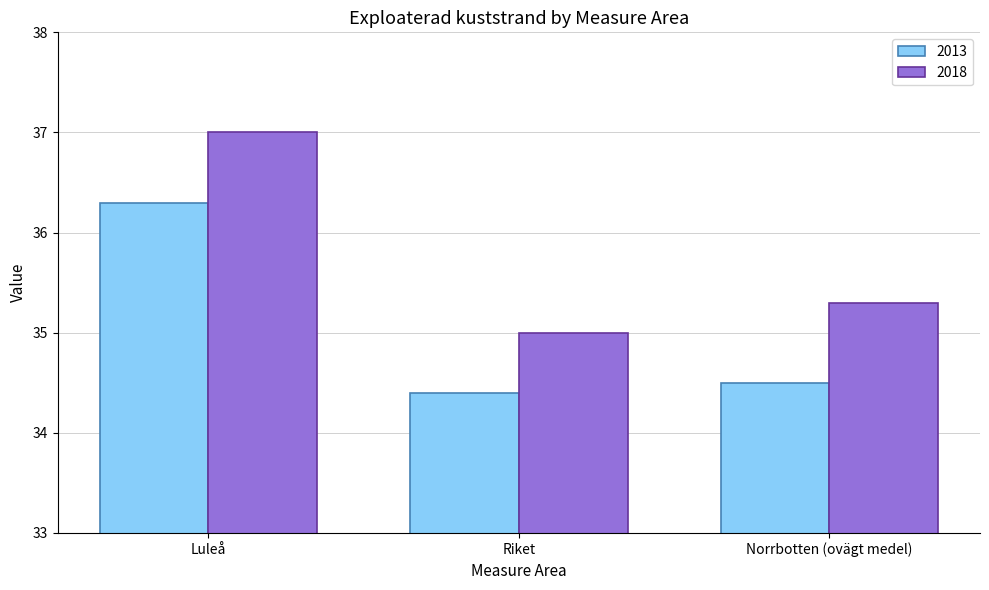

Reading left to right, what are all the values shown in this chart?

2013: Luleå=36.3	Riket=34.4	Norrbotten (ovägt medel)=34.5
2018: Luleå=37.0	Riket=35.0	Norrbotten (ovägt medel)=35.3